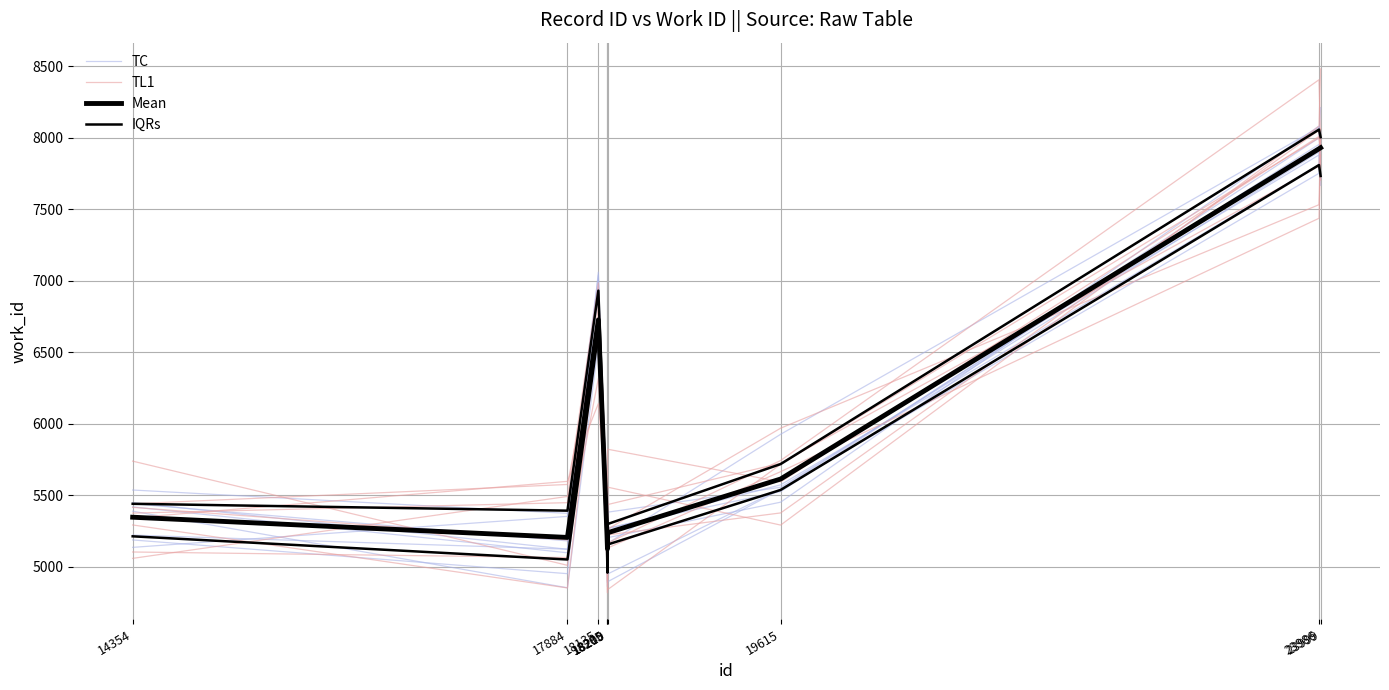

What value does the TL1 series have at 18210?

5131.2